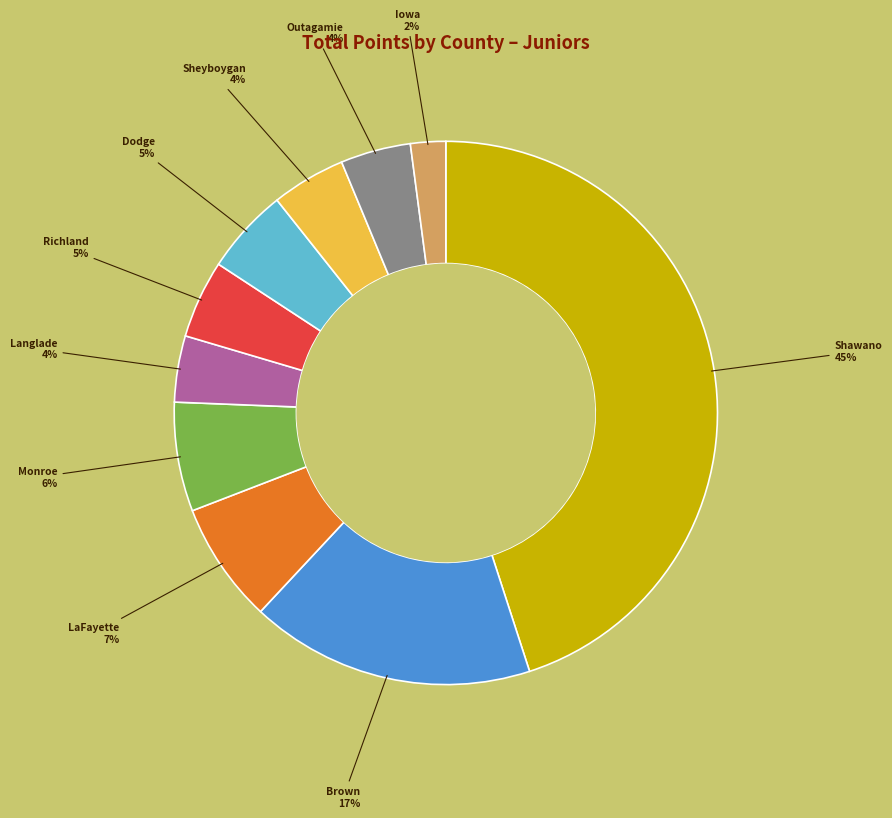

To the nearest percent, what is the average slice percentage?

10%